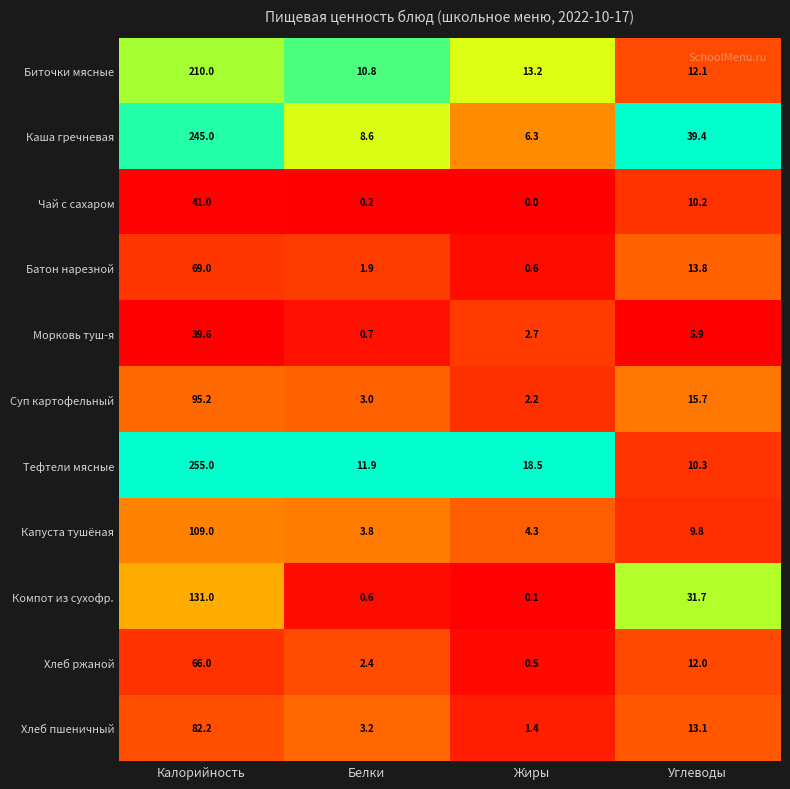

Rank the series by their maximum value, from lowest to highest.

Морковь туш-я, Чай с сахаром, Хлеб ржаной, Батон нарезной, Хлеб пшеничный, Суп картофельный, Капуста тушёная, Компот из сухофр., Биточки мясные, Каша гречневая, Тефтели мясные